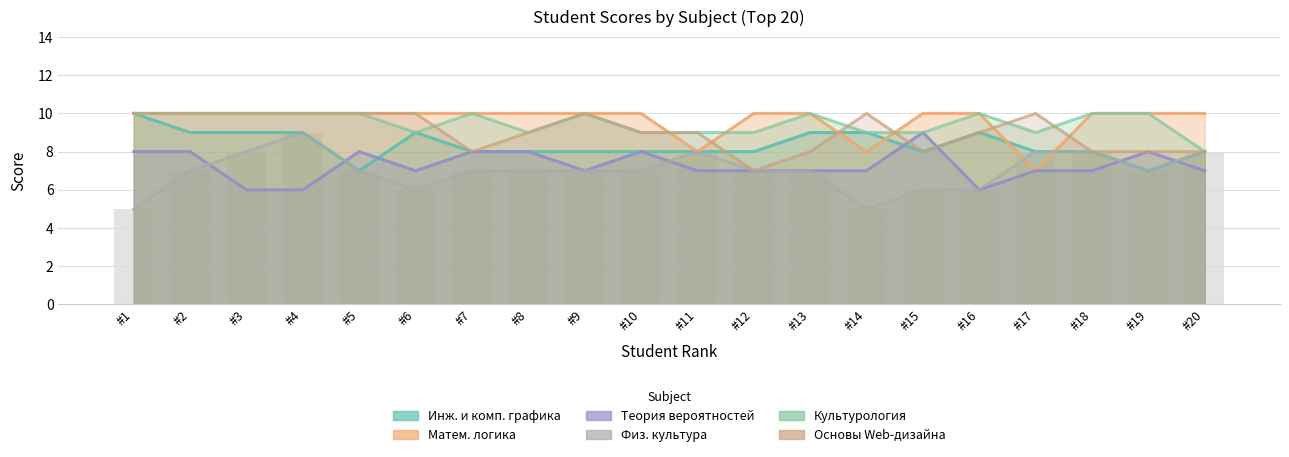

Reading left to right, what are all the values shown in this chart?

Инженерная и компьютерная графика: 10	9	9	9	7	9	8	8	8	8	8	8	9	9	8	9	8	8	7	8
Математическая логика и теория алгоритмов: 10	10	10	10	10	10	10	10	10	10	8	10	10	8	10	10	7	10	10	10
Теория вероятностей: 8	8	6	6	8	7	8	8	7	8	7	7	7	7	9	6	7	7	8	7
Физическая культура: 5	7	8	9	7	6	7	7	7	7	8	7	7	5	6	6	8	8	7	8
Культурология: 10	10	10	10	10	9	10	9	10	9	9	9	10	9	9	10	9	10	10	8
Основы Web-дизайна: 10	10	10	10	10	10	8	9	10	9	9	7	8	10	8	9	10	8	8	8